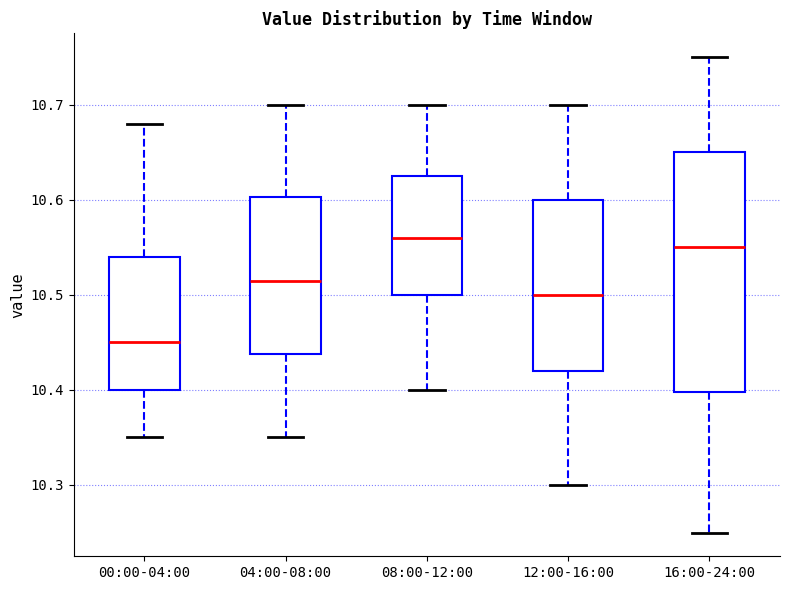

Reading left to right, read every box against the y-axis: the position of its median line, the range the box covers, and the ends of its whiskers. The values are not printed on the chart, so give them approximately, as read against the axis.

00:00-04:00: median 10.45, box 10.40 to 10.54, whiskers 10.35 to 10.68
04:00-08:00: median 10.52, box 10.44 to 10.60, whiskers 10.35 to 10.70
08:00-12:00: median 10.56, box 10.50 to 10.63, whiskers 10.40 to 10.70
12:00-16:00: median 10.50, box 10.42 to 10.60, whiskers 10.30 to 10.70
16:00-24:00: median 10.55, box 10.40 to 10.65, whiskers 10.25 to 10.75